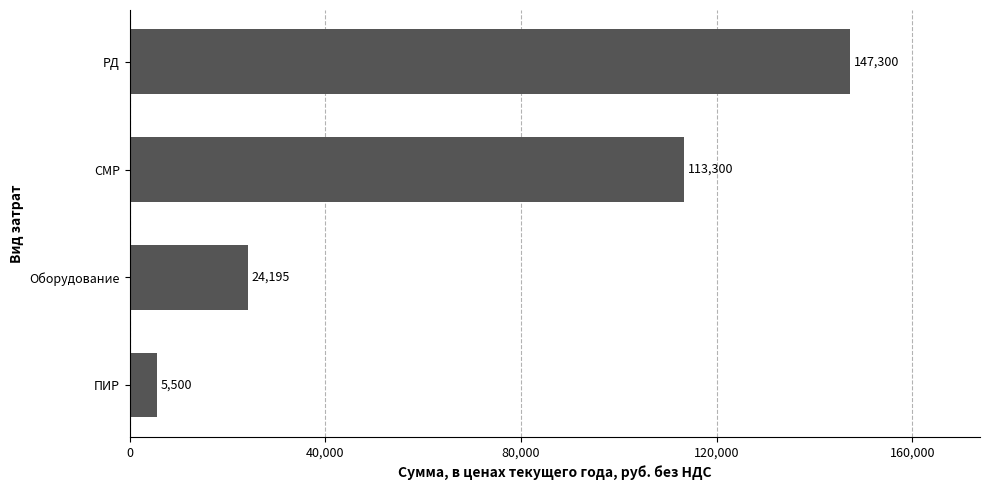

What is the difference between the maximum and second lowest values?

123104.8